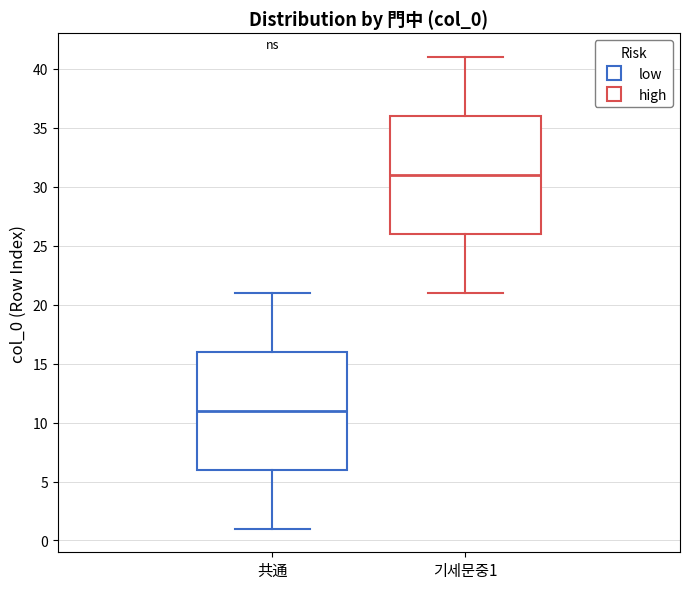

Reading left to right, transcribe this box plot: for each box, give where its median line is, the range the box spans, and where its two whiskers end, as read against the y-axis. The values are not printed on the chart, so give them approximately, as read against the axis.

共通: median 11, box 6 to 16, whiskers 1 to 21
기세문중1: median 31, box 26 to 36, whiskers 21 to 41